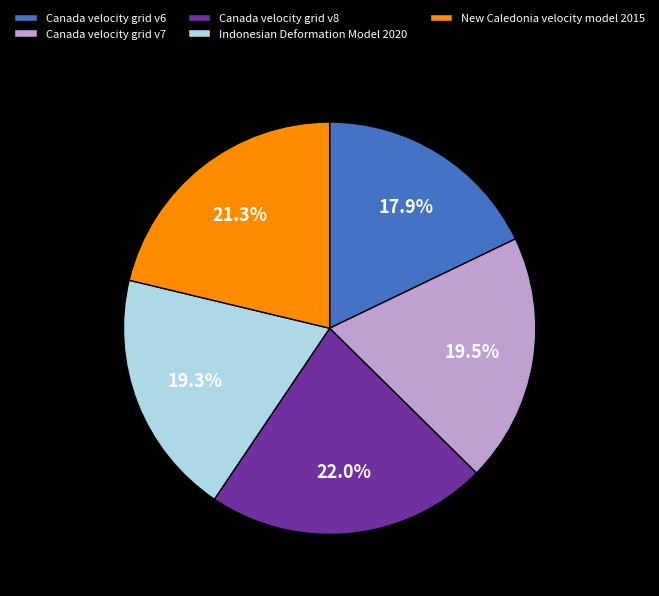

To the nearest percent, what is the combined percentage of Indonesian Deformation Model 2020 and Canada velocity grid v6?

37%